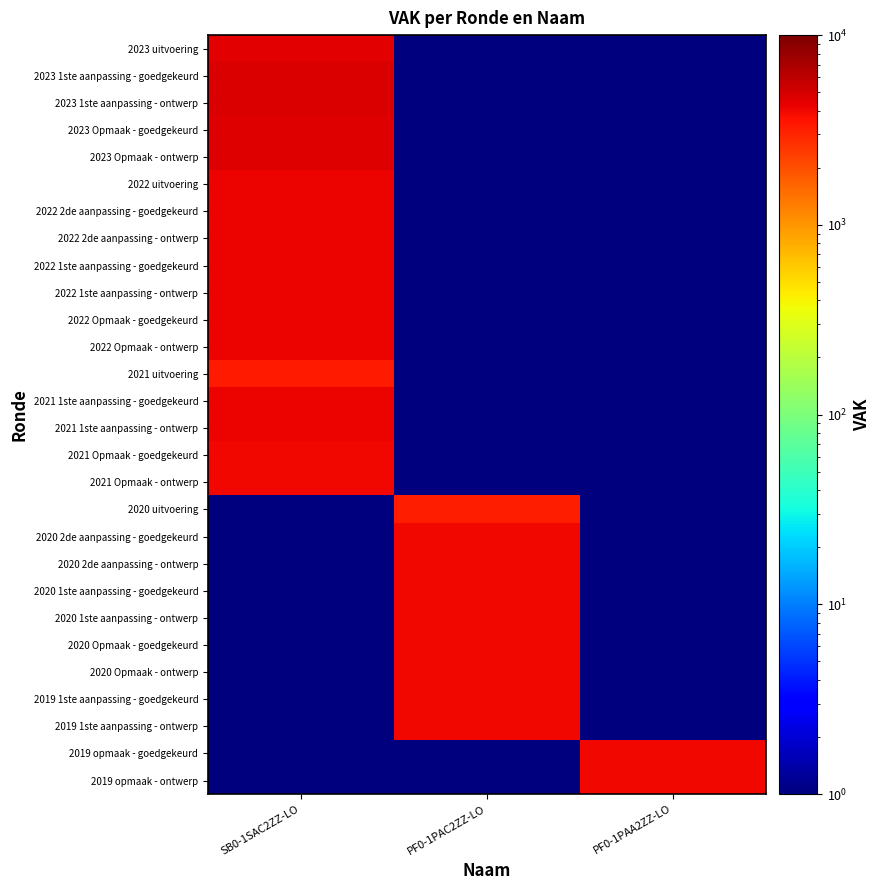

At which category is the sum across all series the highest?

SB0-1SAC2ZZ-LO